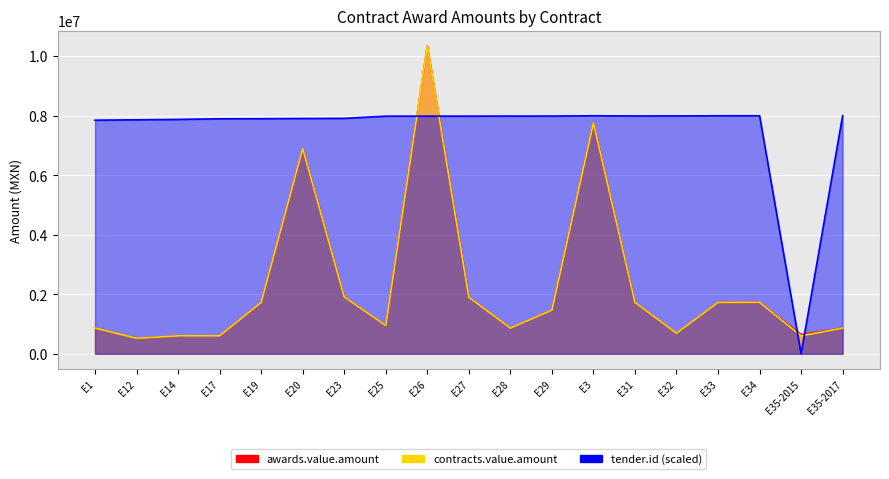

Reading left to right, extract all data points from this chart.

awards.value.amount: 862069.0	518634.6	603448.3	603448.3	1724137.9	6896551.7	1908702.2	947413.8	10344827.6	1896551.7	862069.0	1465517.2	7758620.7	1724137.9	689655.2	1724137.9	1728437.3	645948.3	862069.0
contracts.value.amount: 862069.0	518634.6	603448.3	603448.3	1724137.9	6896551.7	1908702.2	947413.8	10344827.6	1896551.7	862069.0	1465517.2	7758620.7	1724137.9	689655.2	1724137.9	1728437.3	603448.3	862069.0
tender.id: 7849723.8	7862451.6	7874482.5	7896013.4	7899094.5	7905990.2	7911308.8	7984227.8	7985291.5	7985841.7	7987602.3	7988225.9	7997945.9	7991417.0	7992810.8	7997615.8	7998276.1	0.0	8000000.0